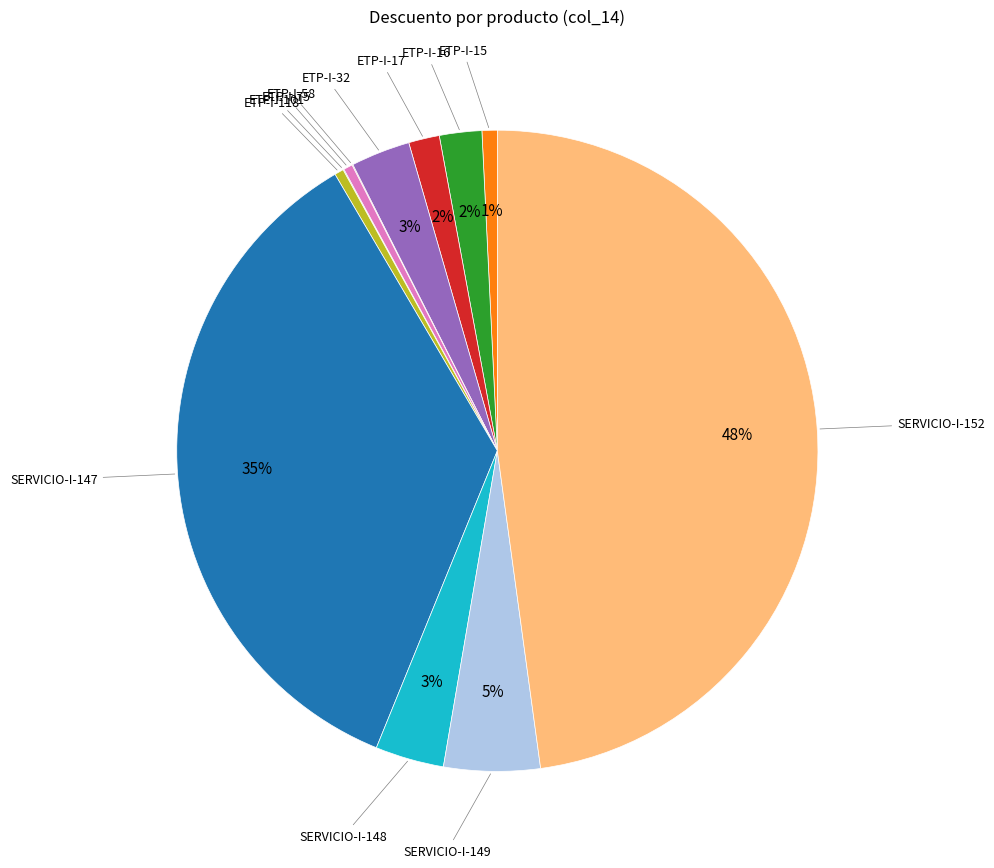

To the nearest percent, what is the difference between the largest and smallest slice percentages?

48%